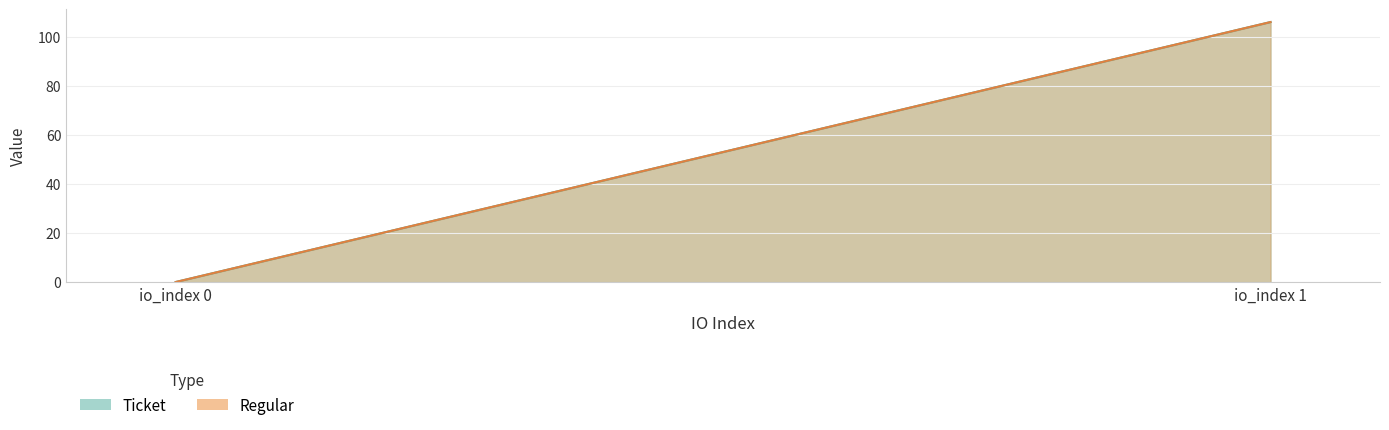

Reading left to right, list all the values displayed in this chart.

Ticket: io_index_0=0.0	io_index_1=105.9
Regular: io_index_0=0.0	io_index_1=105.9